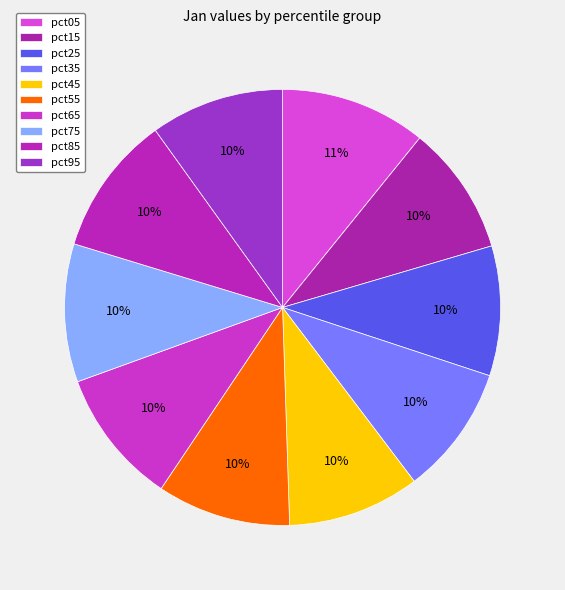

Which slice is the largest?

pct05